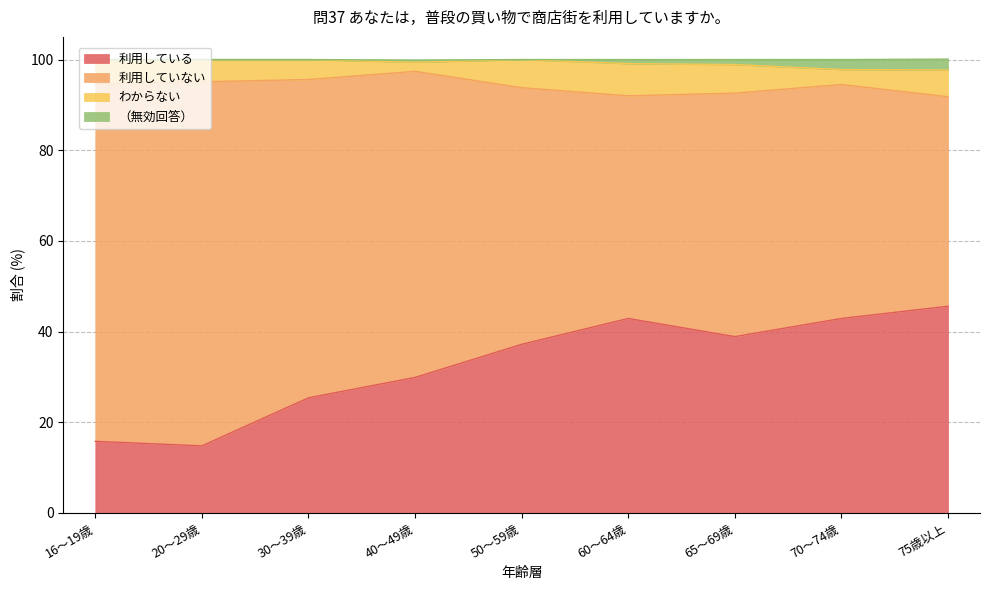

What is the lowest value of the 利用している series?

14.8